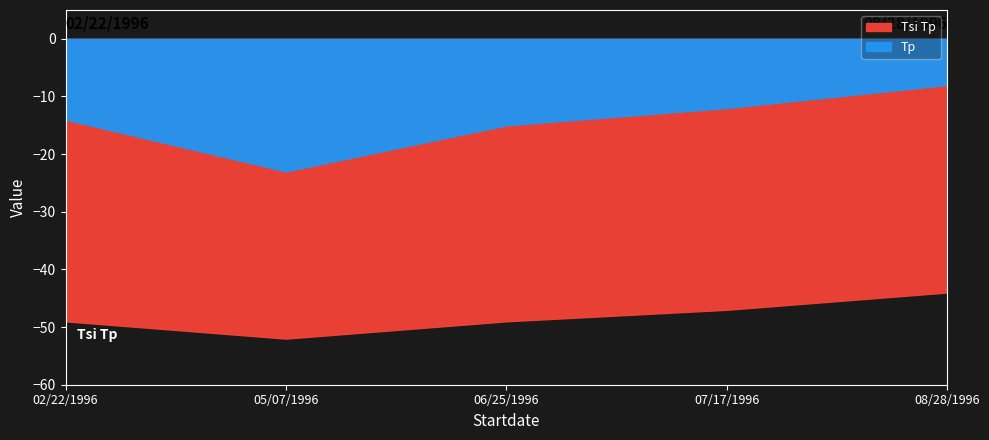

Where does the Tp series first go above 14?

05/07/1996